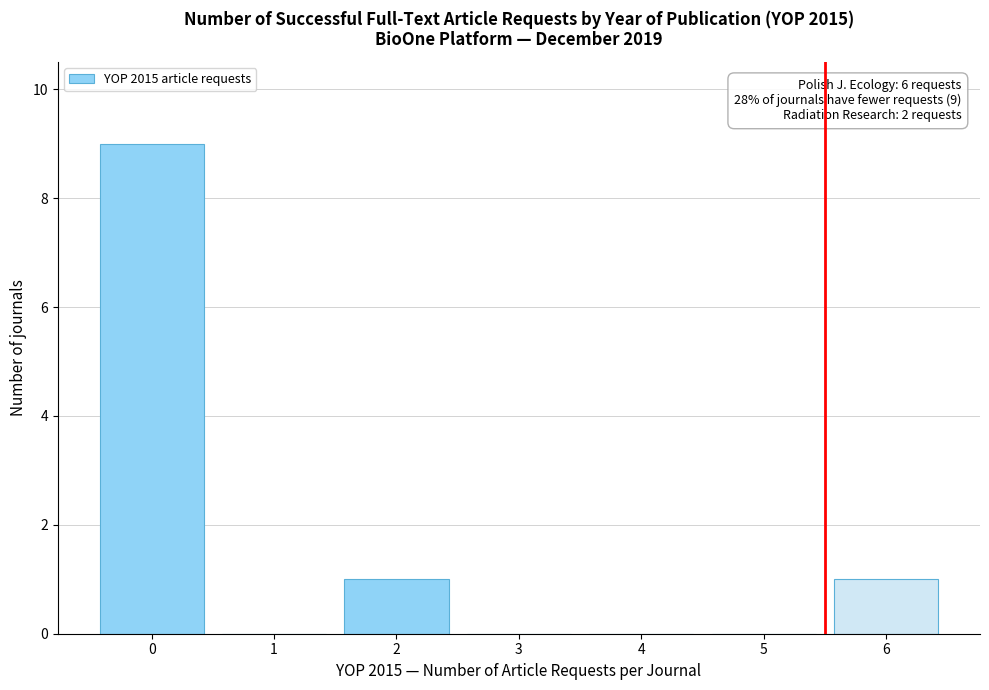

Over which range of the x-axis is the bar tallest?

-0.5 to 0.5